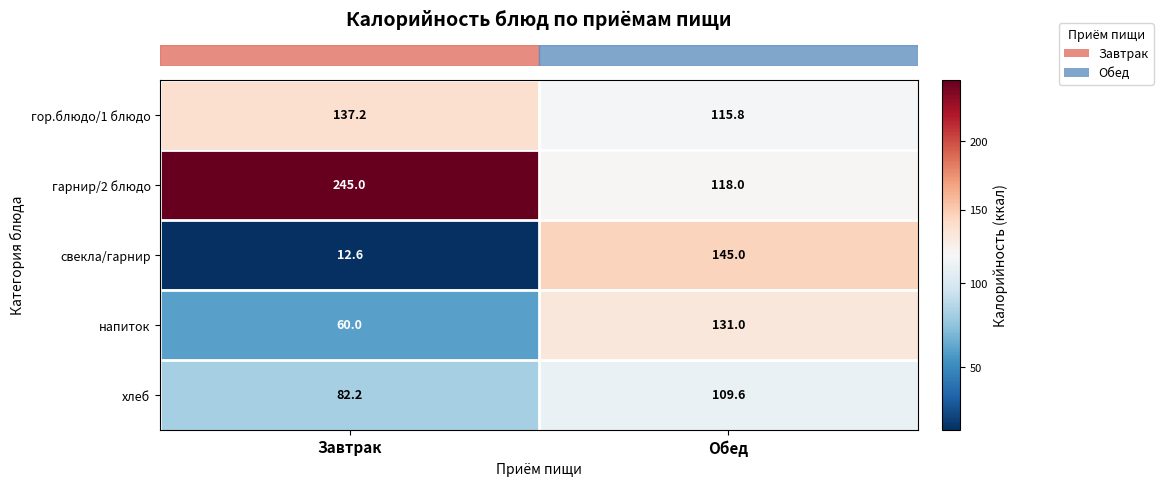

True or false: хлеб has a value of 82.2 at Завтрак.

True